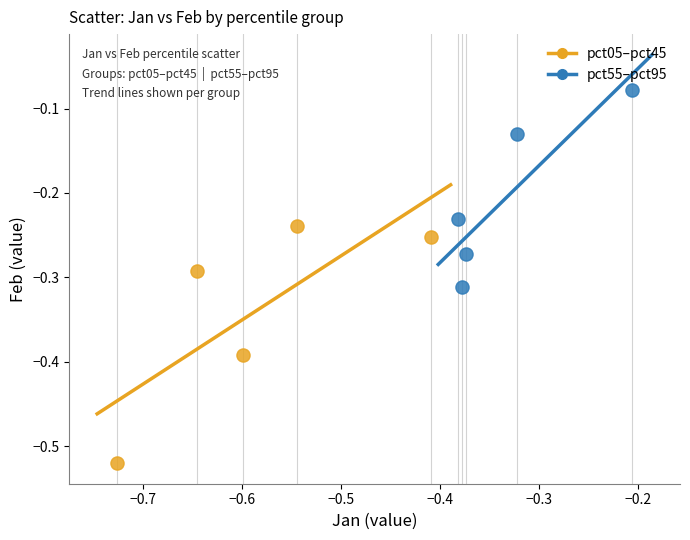

What are all the series names shown in the legend?

pct05–pct45, pct55–pct95